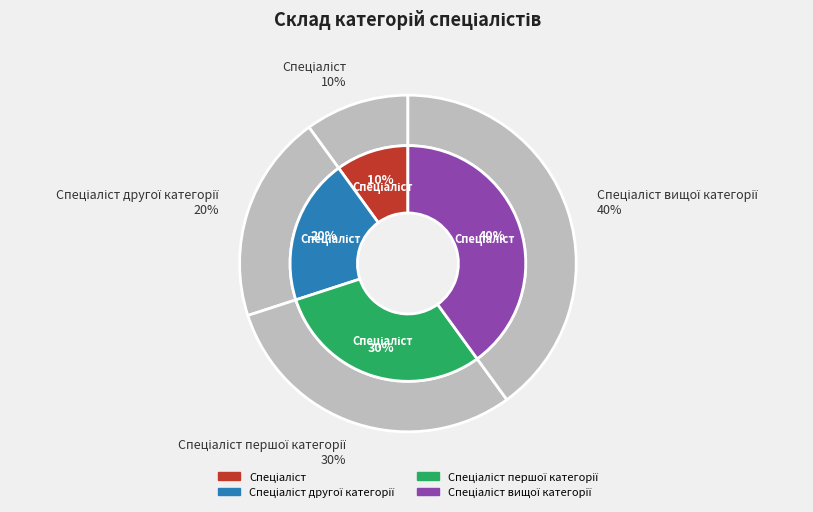

Which category has the smallest portion of the pie?

Спеціаліст